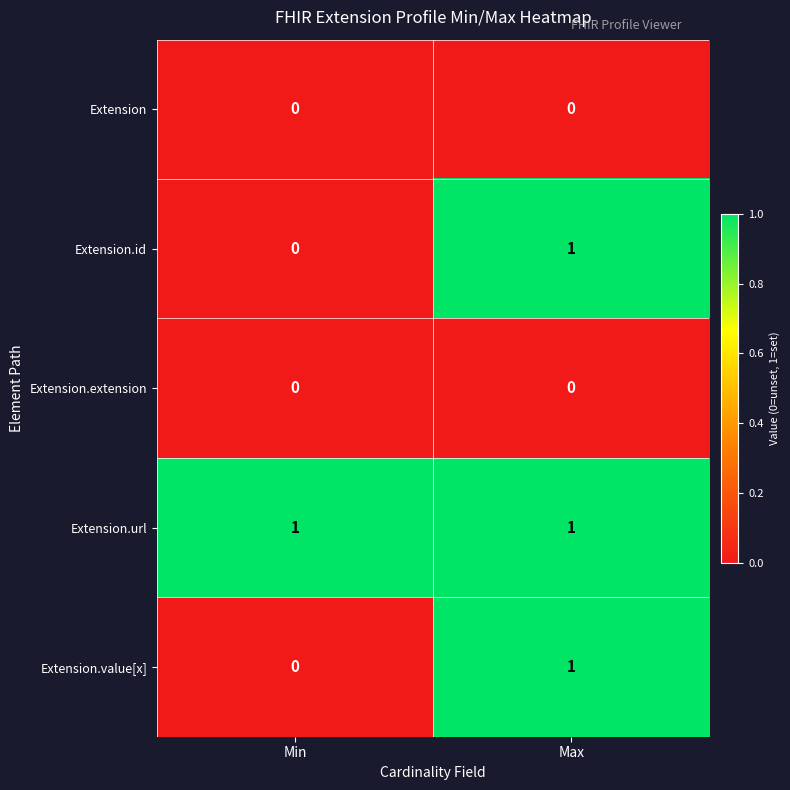

Is the value of Extension.id at Min greater than the value of Extension.value[x] at Max?

No